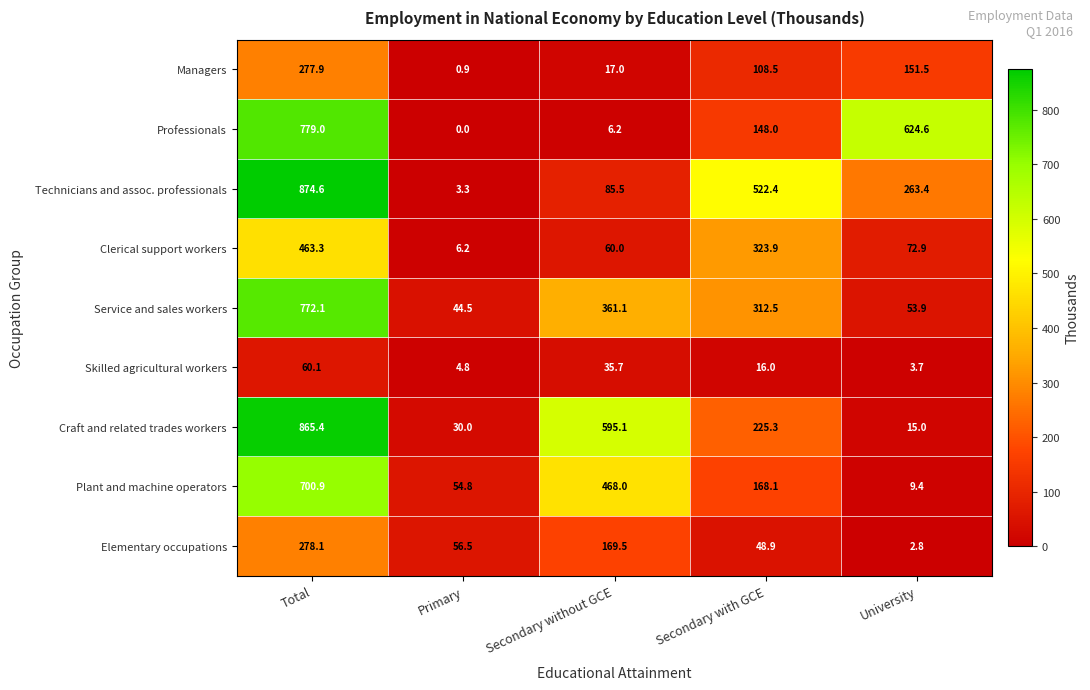

Is it true that Skilled agricultural workers equals 4.8 at Primary?

True